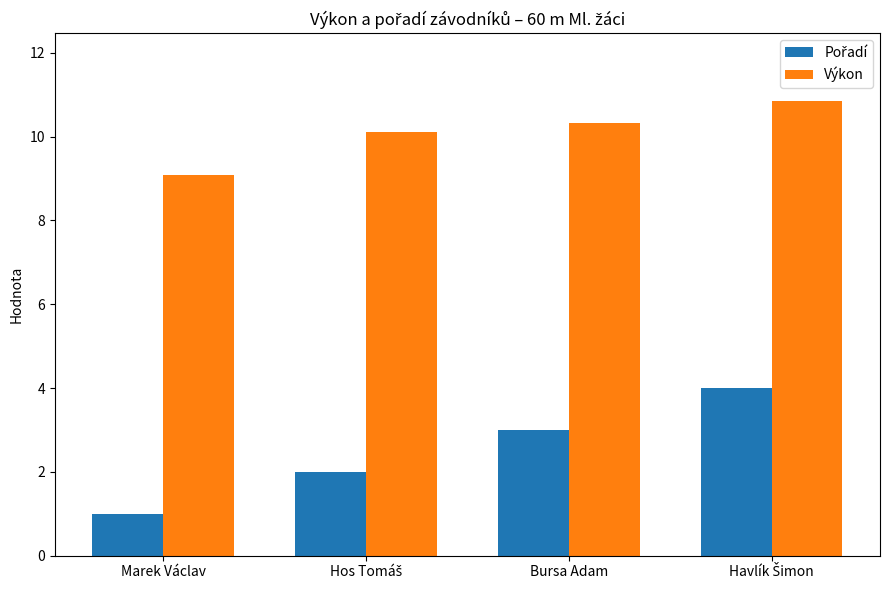

Which series has the largest total across all categories?

Výkon